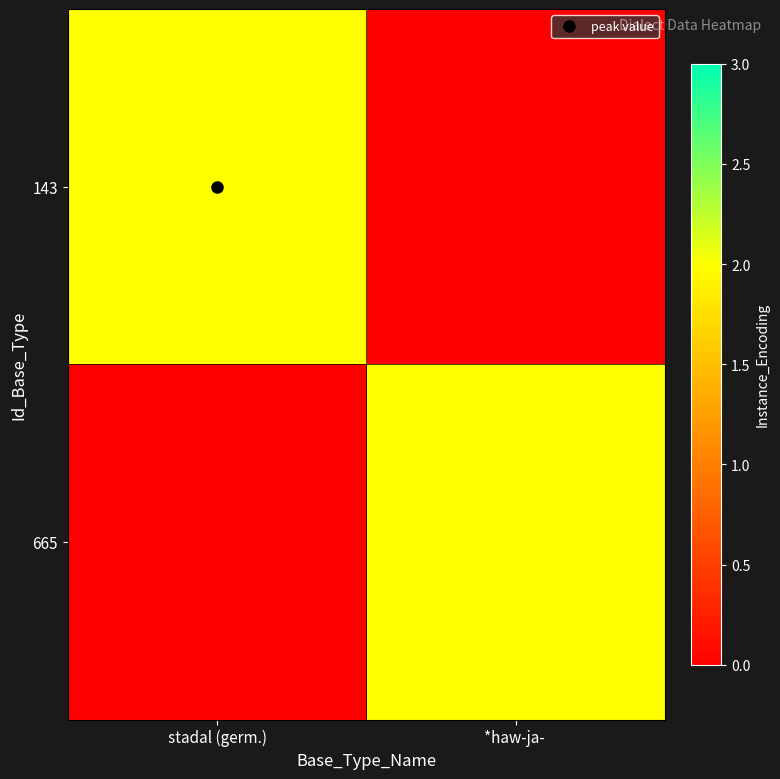

Which category has the lowest value across all series?

*haw-ja- 